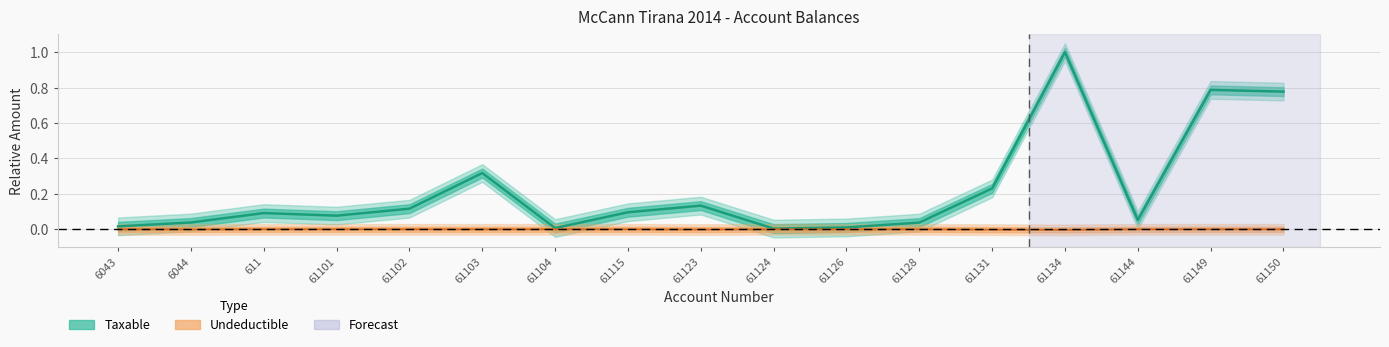

Where is Undeductible (center) nearest to the value 0?

6043